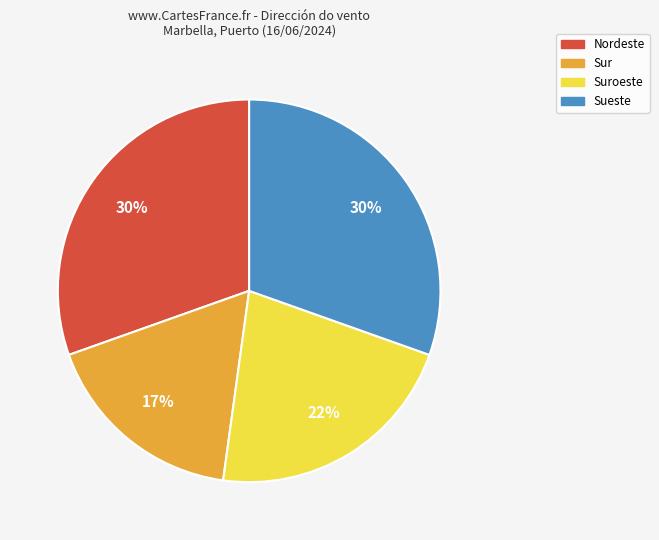

To the nearest percent, what is the average slice percentage?

25%